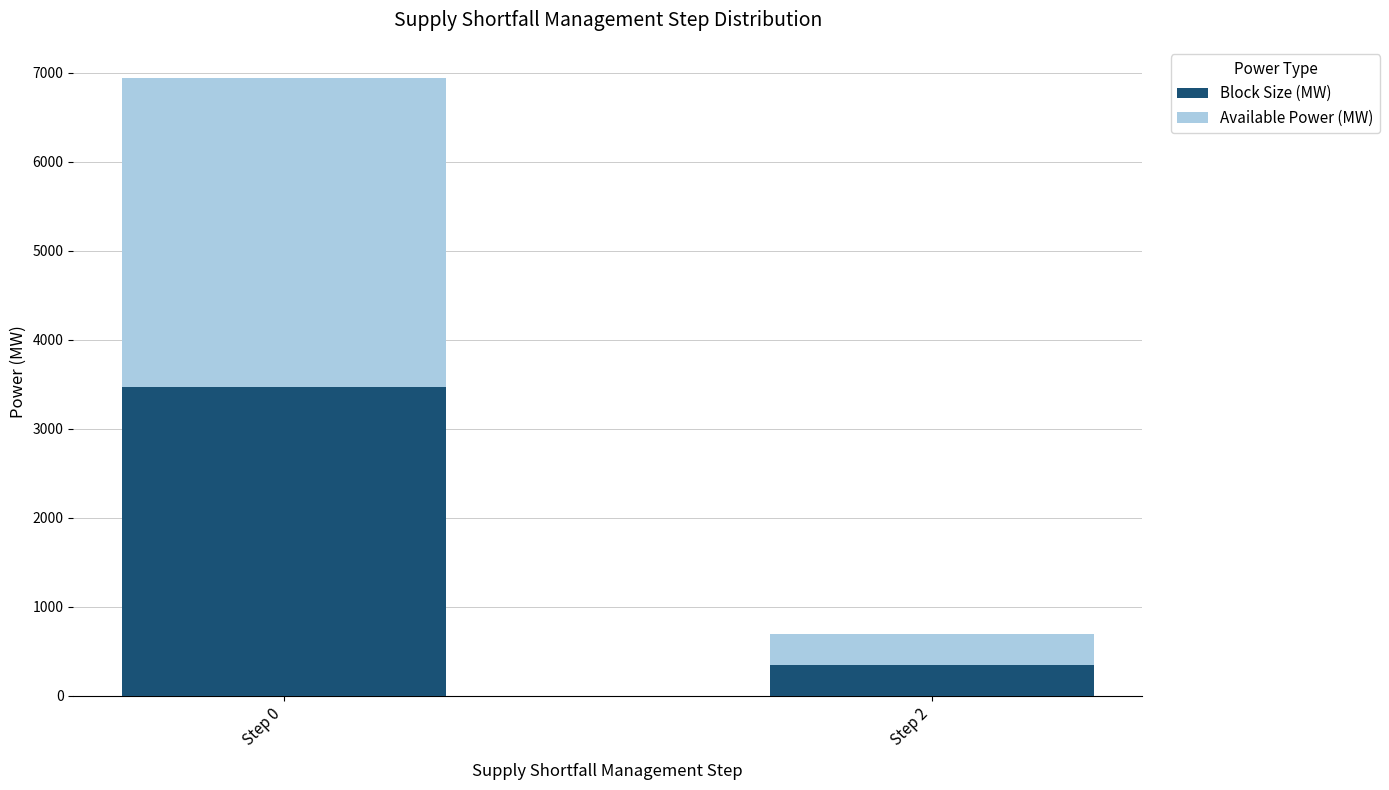

Rank the categories by Block Size (MW) value from highest to lowest.

Step 0, Step 2